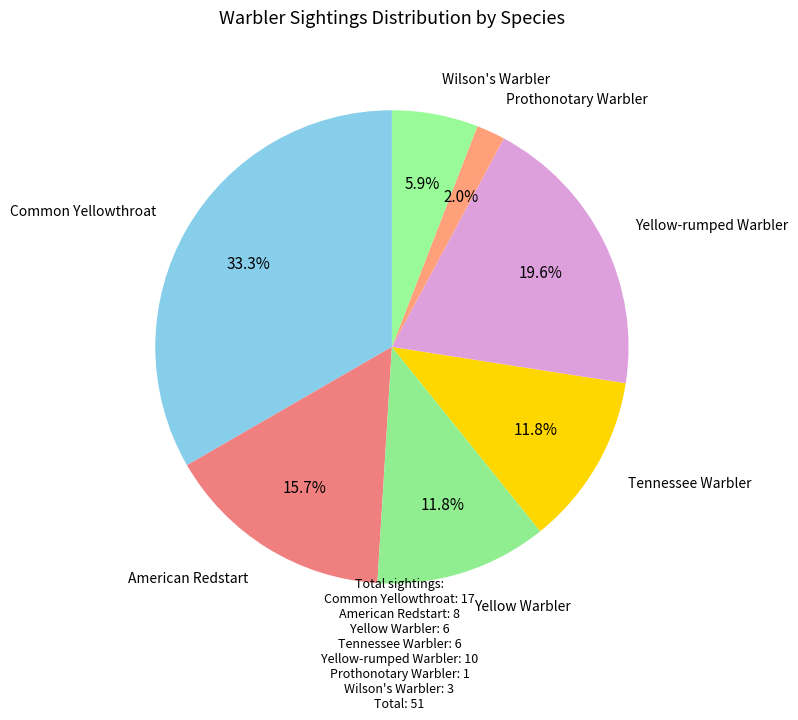

Is there a majority slice in this chart?

No